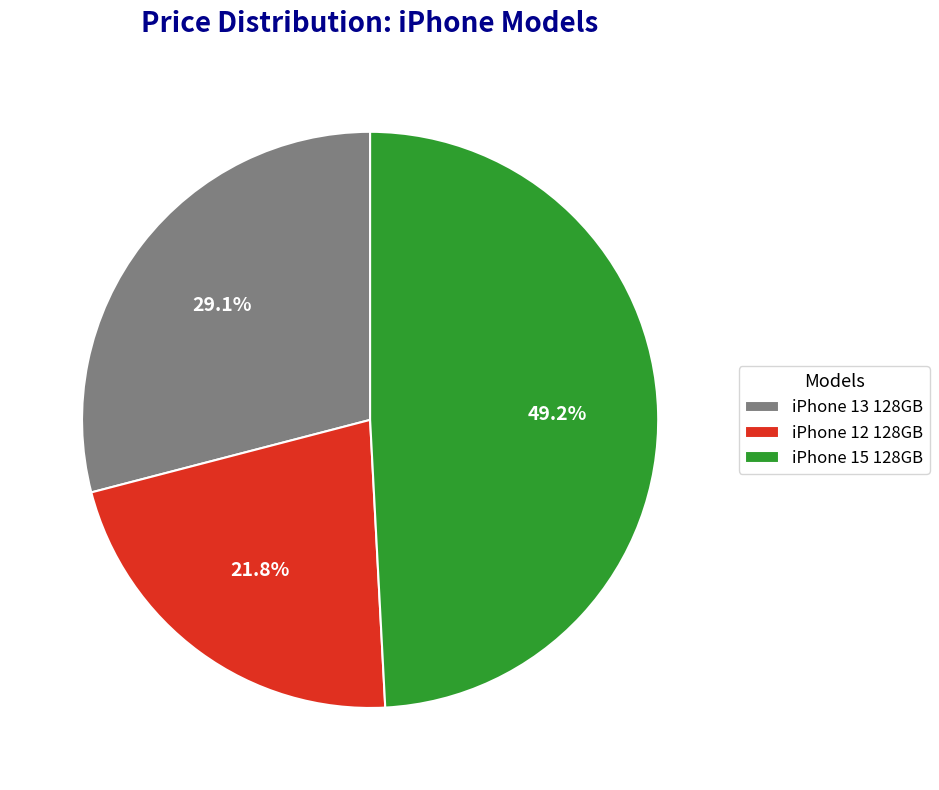

To the nearest percent, what percentage of the pie is iPhone 13 128GB?

29%